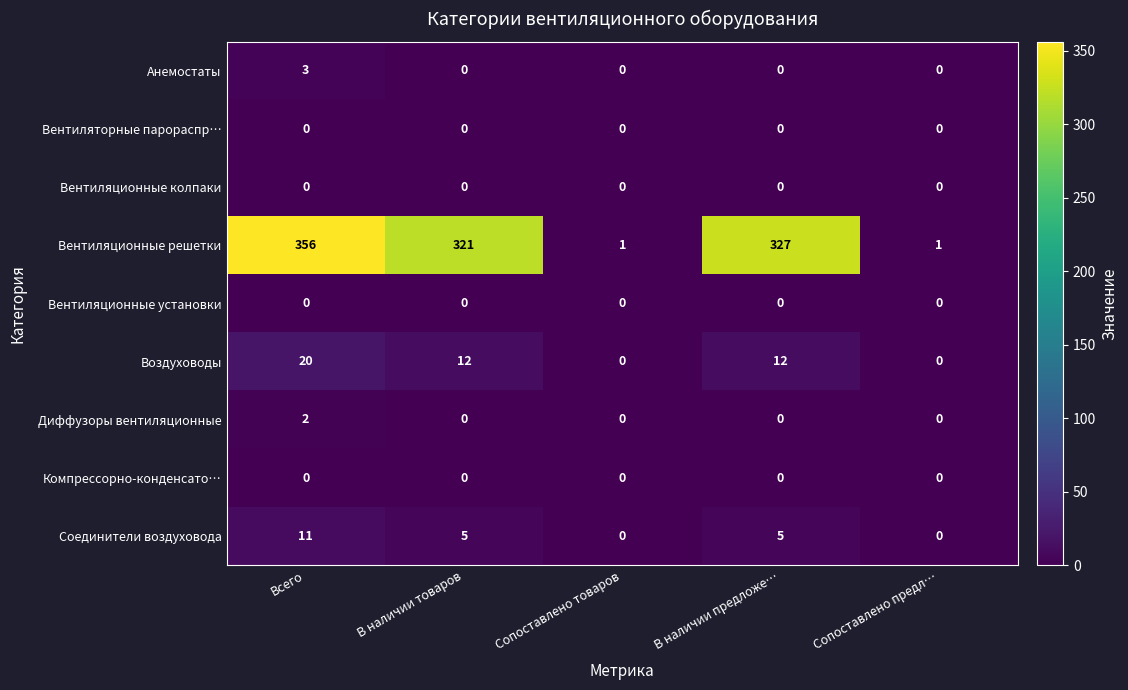

Between Всего and В наличии товаров, which series saw the biggest shift?

Вентиляционные решетки